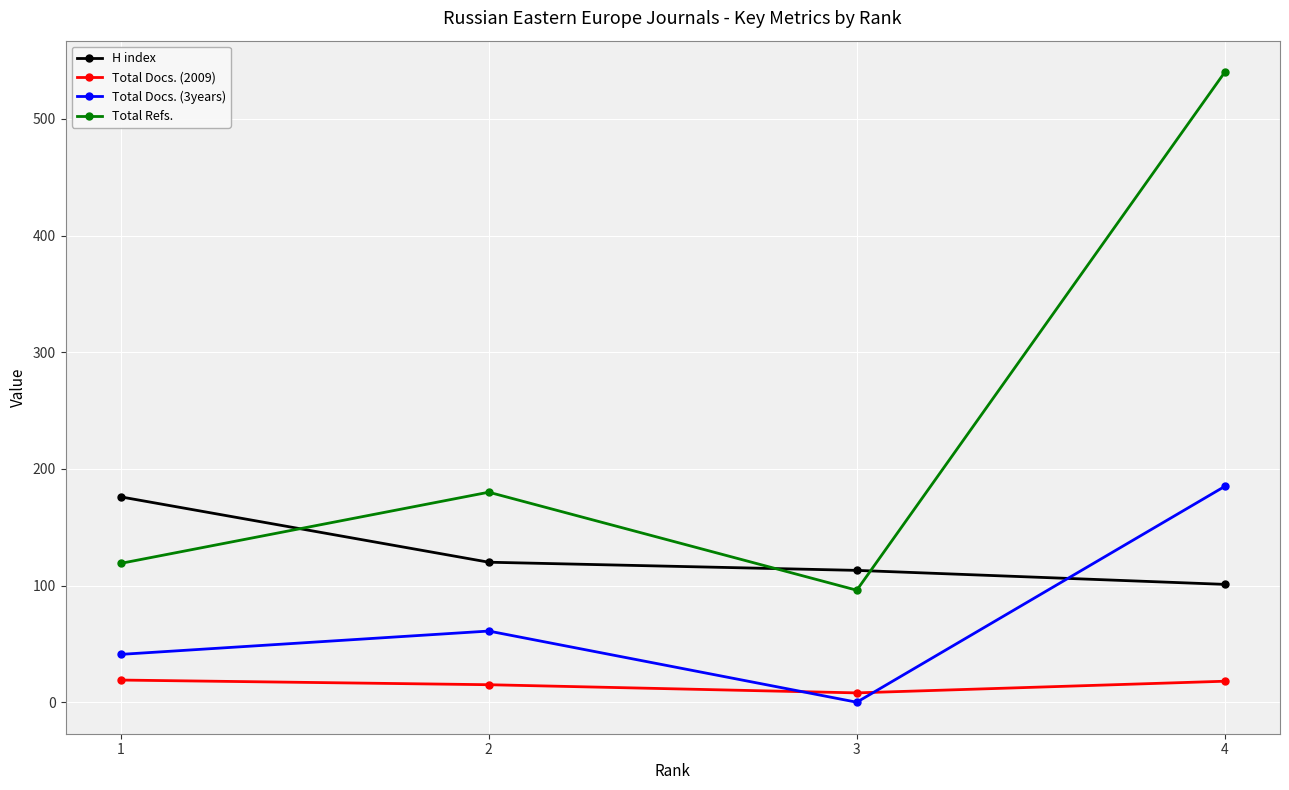

What is the difference between the maximum and minimum values in the Total Docs. (2009) series?

11